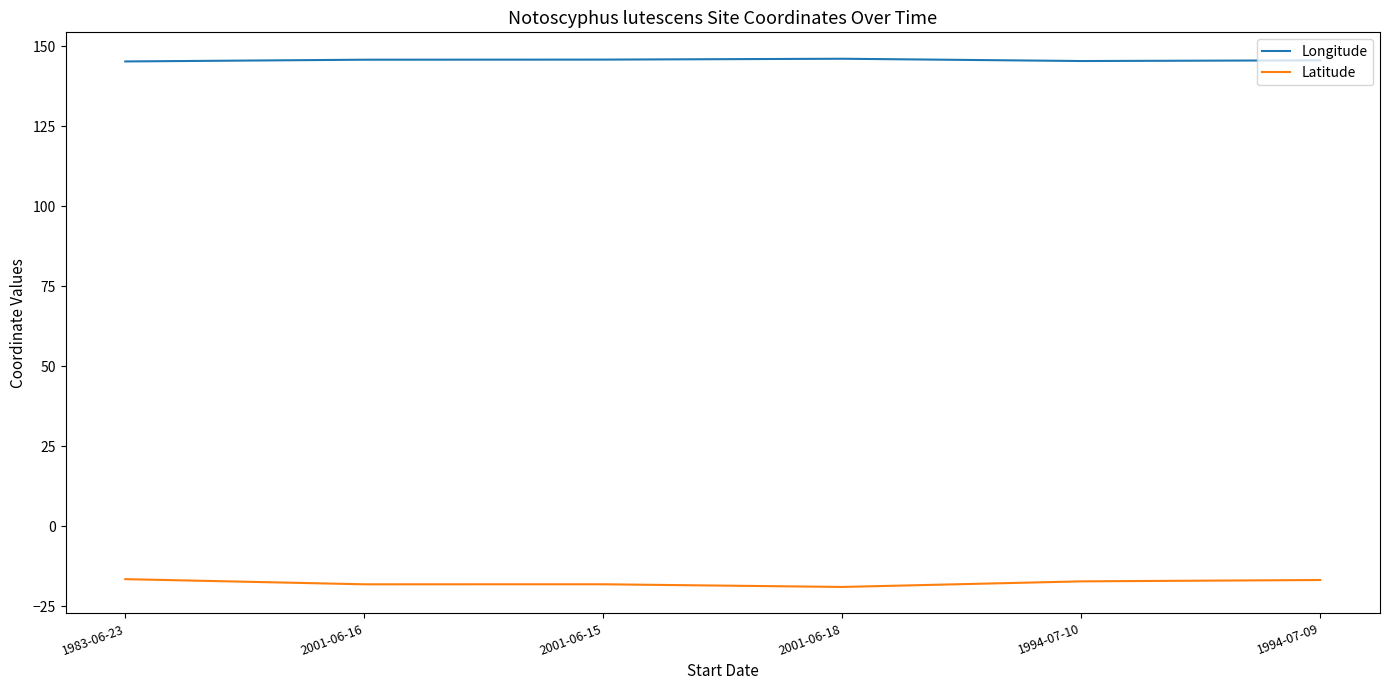

List the series in order of their peak value, highest first.

Longitude, Latitude